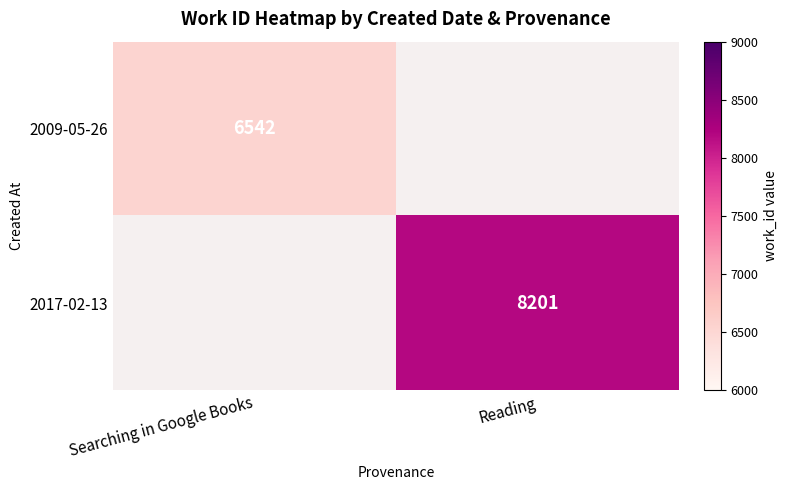

True or false: 2009-05-26 has a value of 3359 at Searching in Google Books.

False